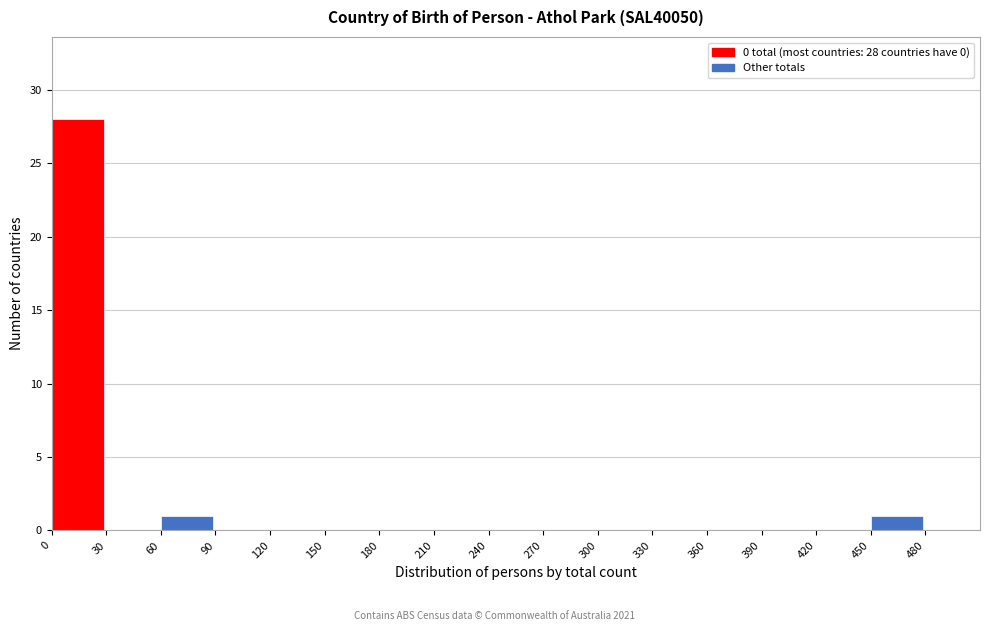

Over which range of the x-axis is the bar tallest?

0 to 30